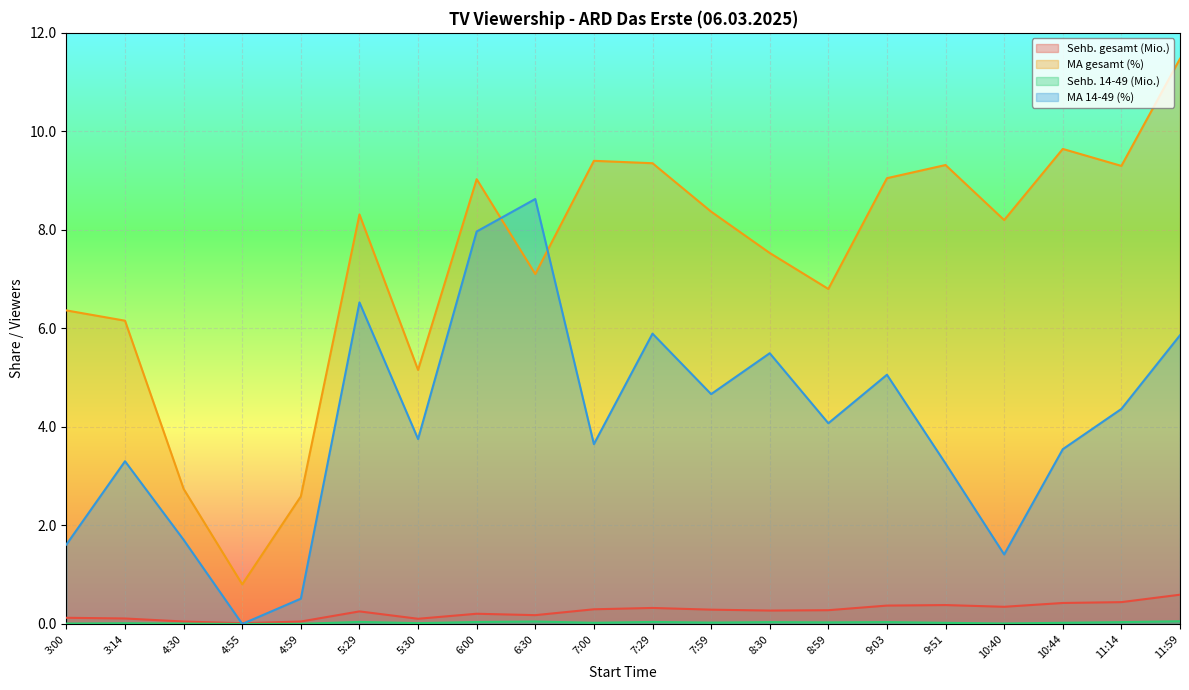

How many lines are shown in the chart?

4